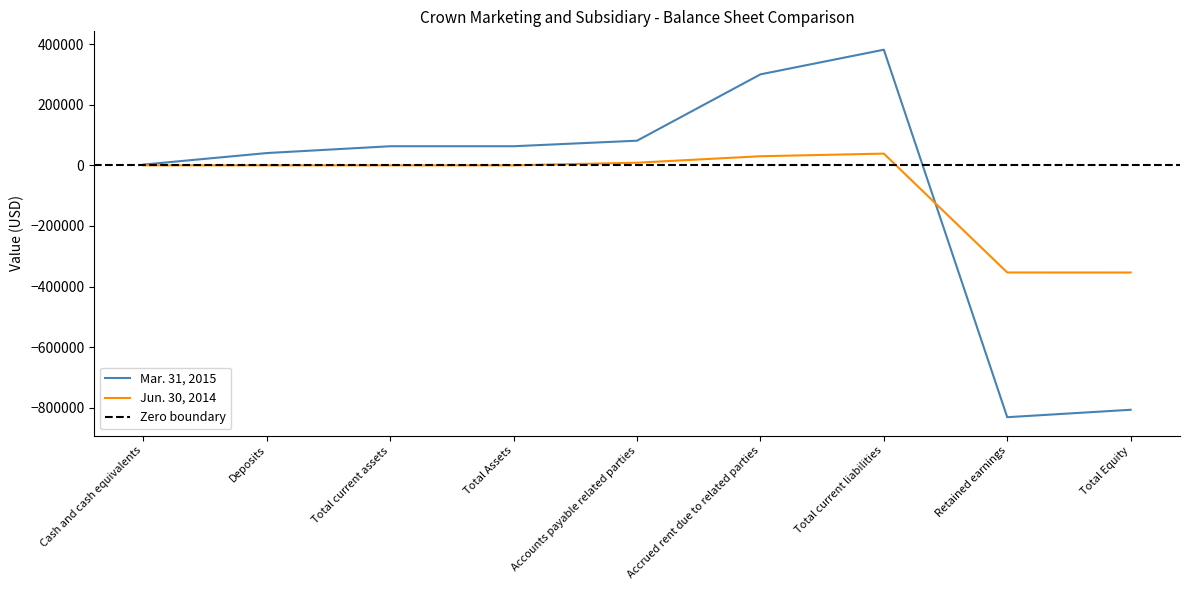

True or false: Mar. 31, 2015 and Jun. 30, 2014 intersect in this chart.

True